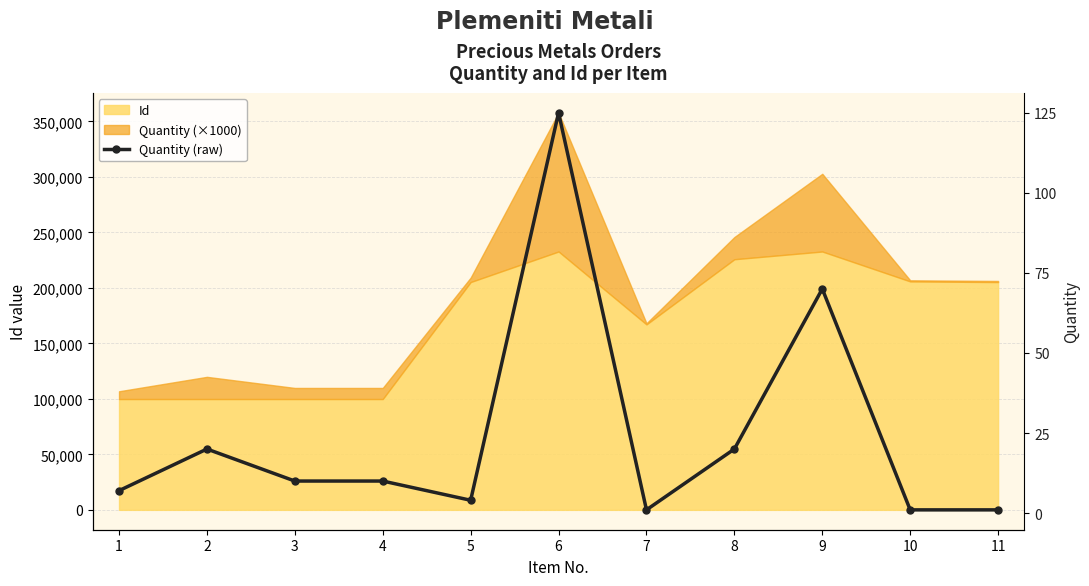

Reading right to left, list all the values displayed in this chart.

1	1	70	20	1	125	4	10	10	20	7